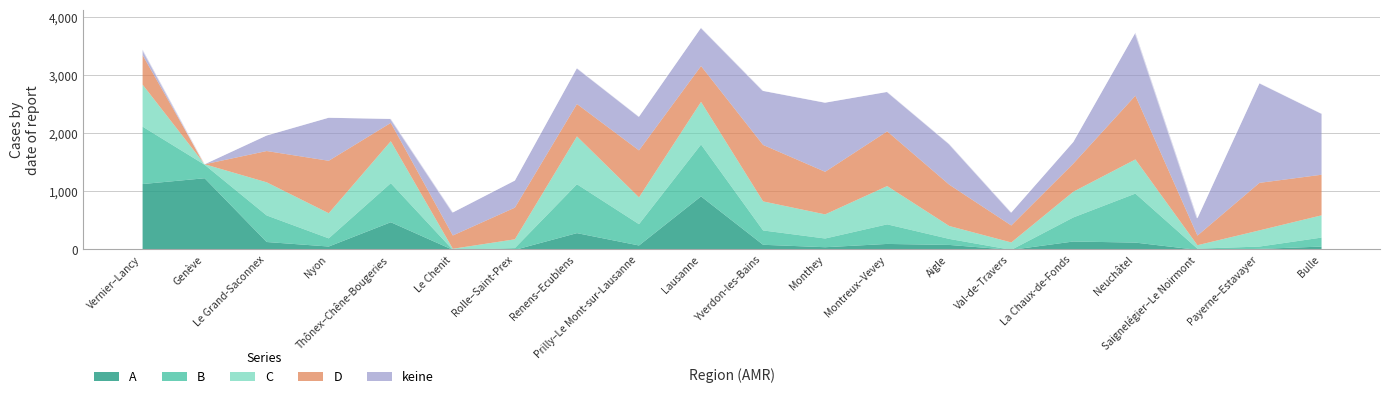

Rank the series by their maximum value, from highest to lowest.

keine, A, D, B, C